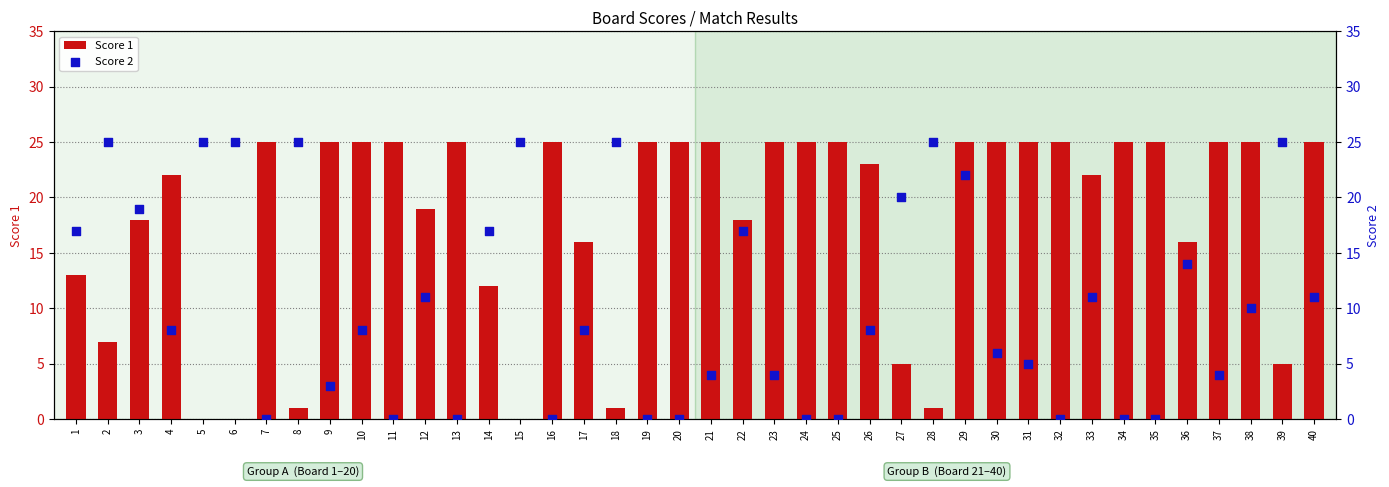

Is the value of Score 2 at 31 greater than the value of Score 1 at 4?

No